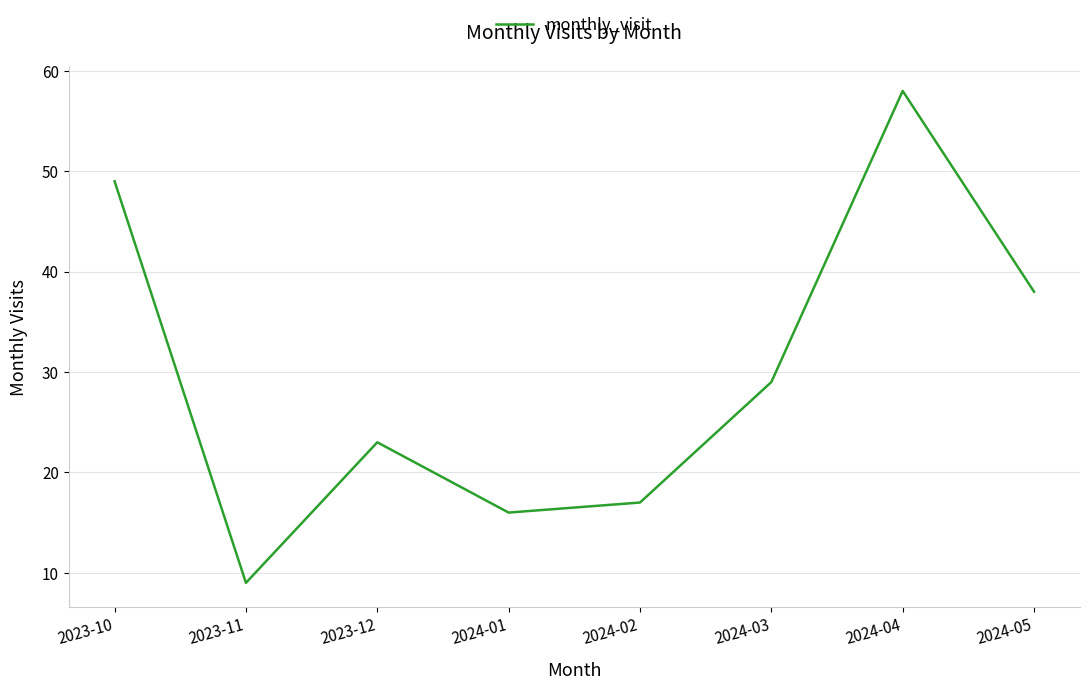

What is the difference between the values at 2023-10 and 2024-05?

11